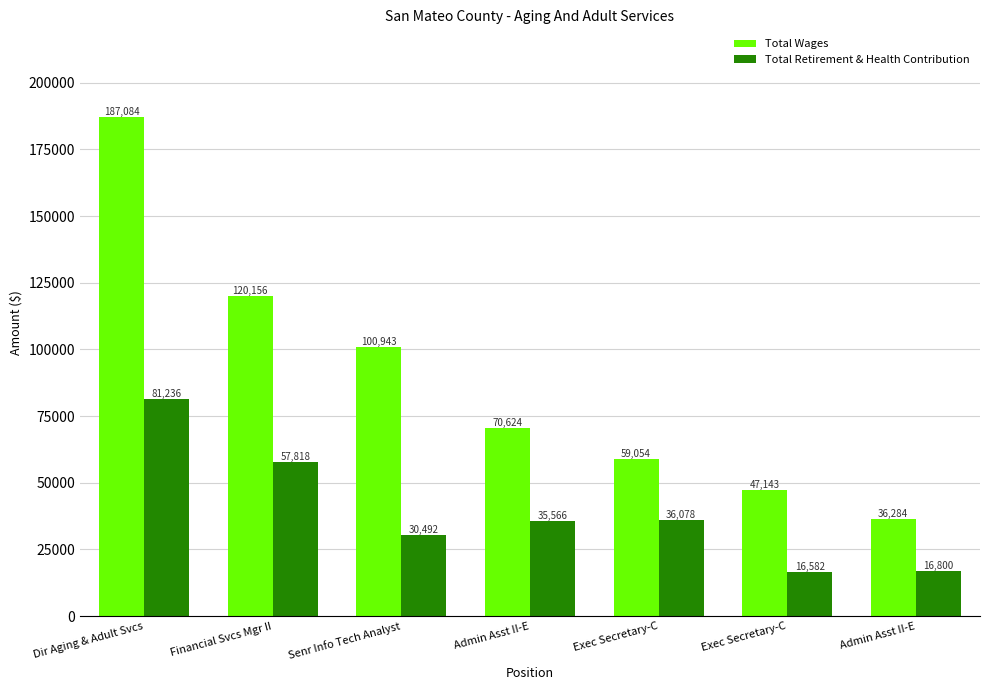

What is the difference between the Total Wages values at Dir Aging & Adult Svcs and Admin Asst II-E?

150800